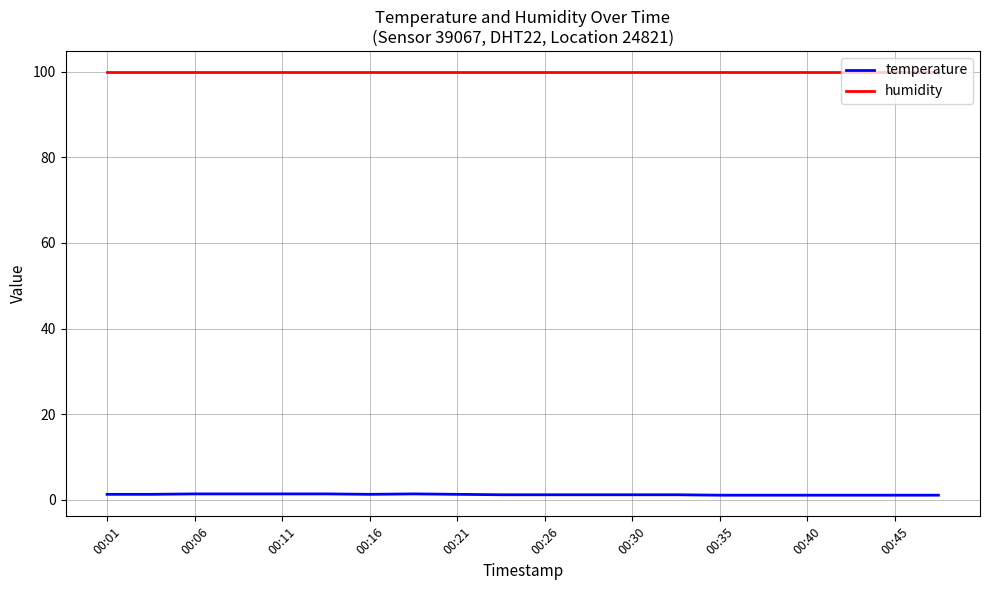

Rank the series by their average value, from highest to lowest.

humidity, temperature